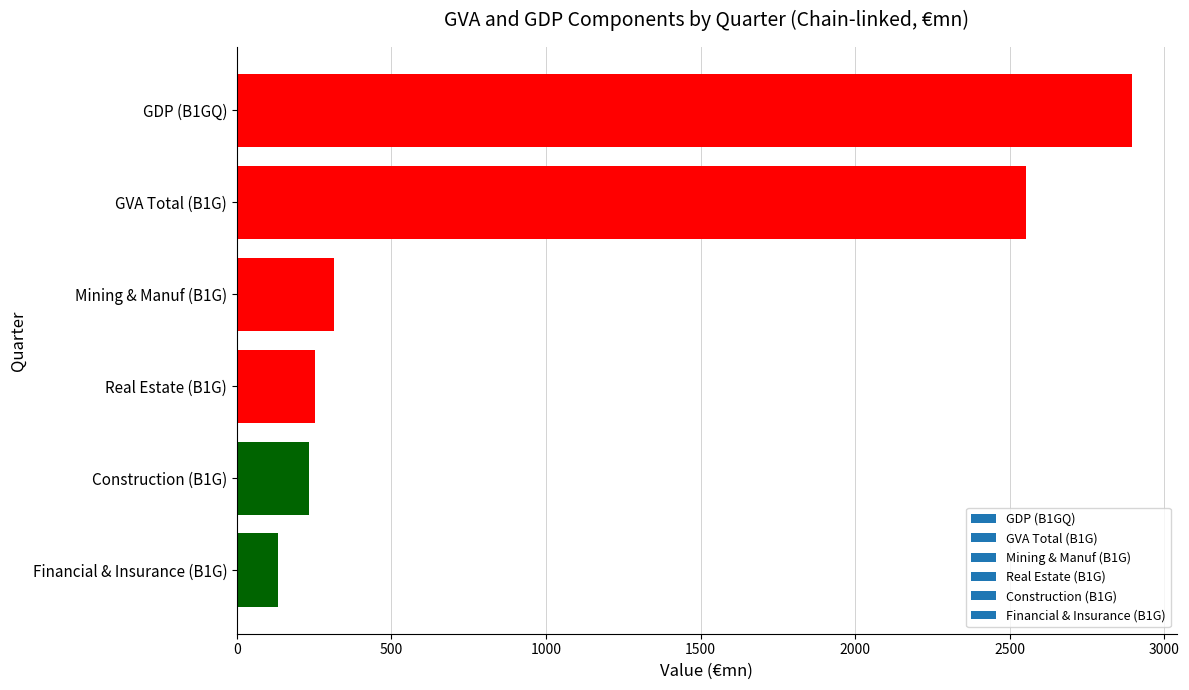

Reading top to bottom, transcribe all the data shown in this chart.

GDP (B1GQ)=2895.8	GVA Total (B1G)=2552.5	Mining & Manuf (B1G)=314.1	Real Estate (B1G)=253.3	Construction (B1G)=232.1	Financial & Insurance (B1G)=132.6